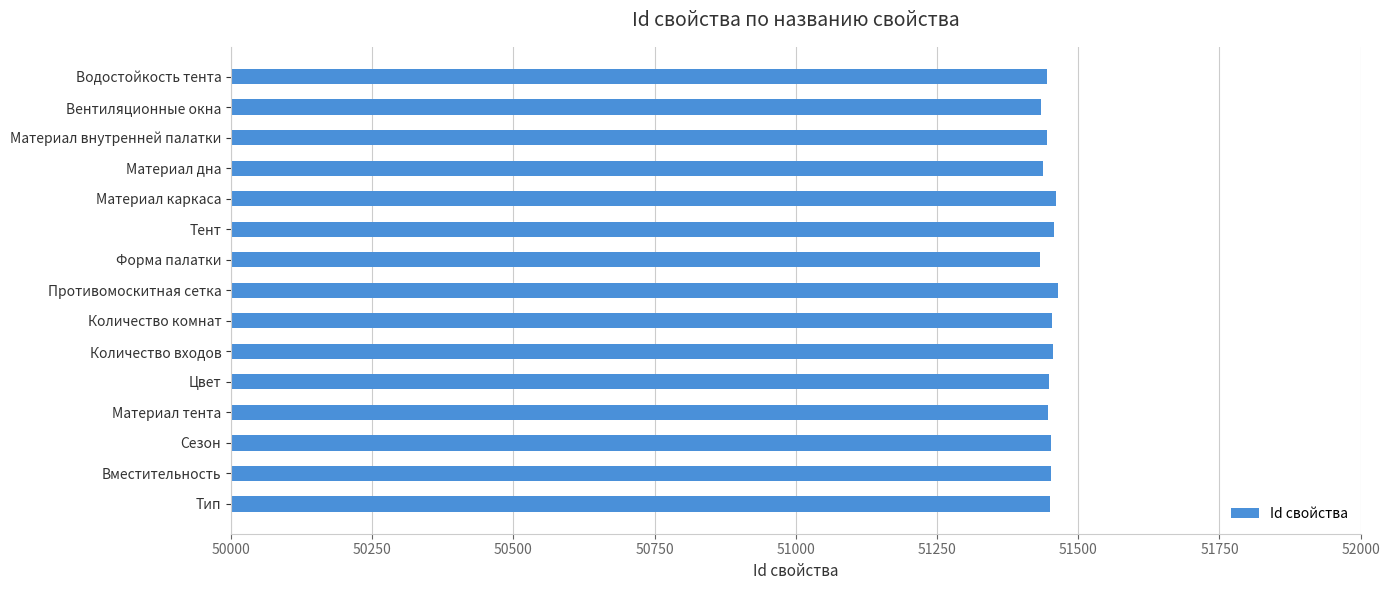

What is the average value?

51449